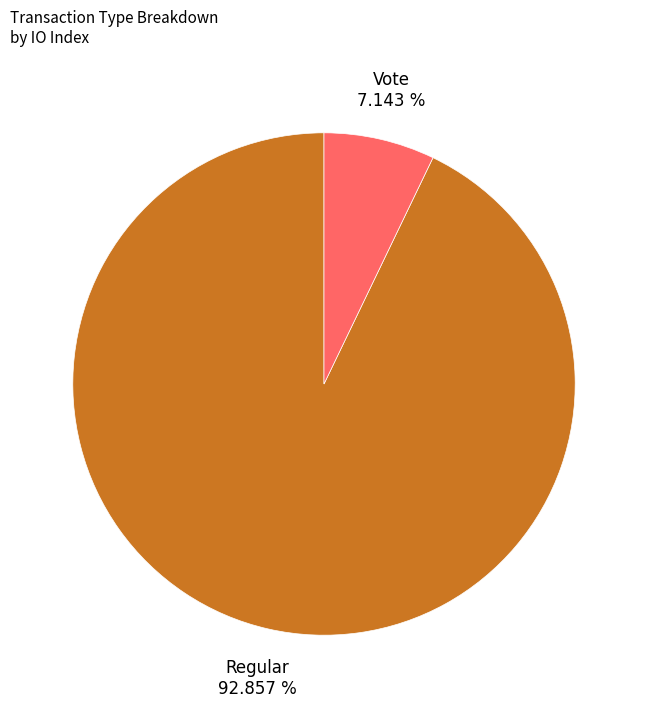

Which slice is the smallest?

Vote